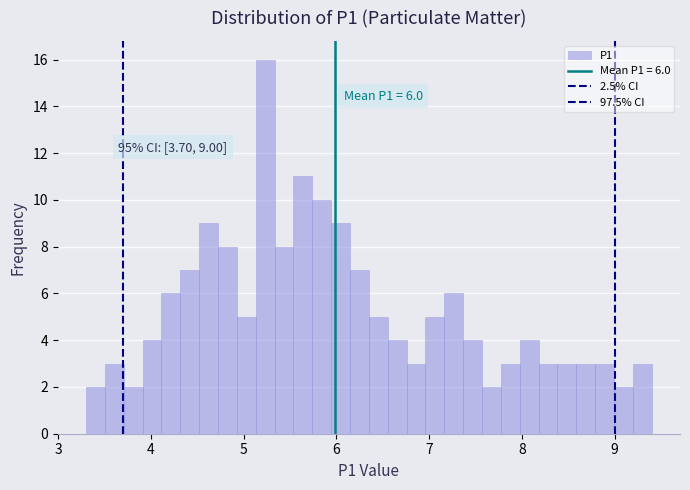

Around what value on the x-axis is the tallest bar? Give the approximate position of its centre, as read against the axis.

5.2